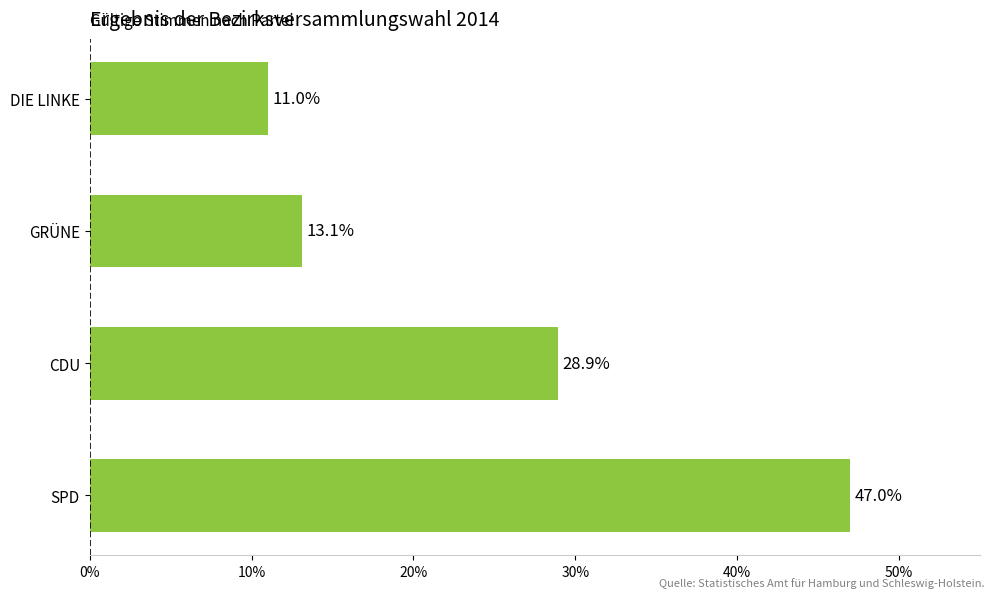

Rank the categories by value from highest to lowest.

SPD, CDU, GRÜNE, DIE LINKE